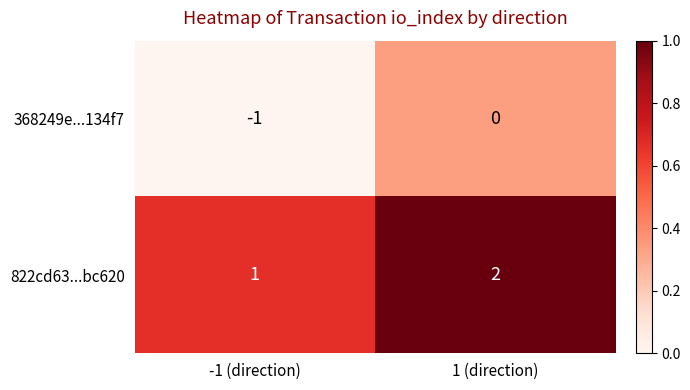

Reading left to right, list all the values displayed in this chart.

368249e...134f7: -1	0
822cd63...bc620: 1	2